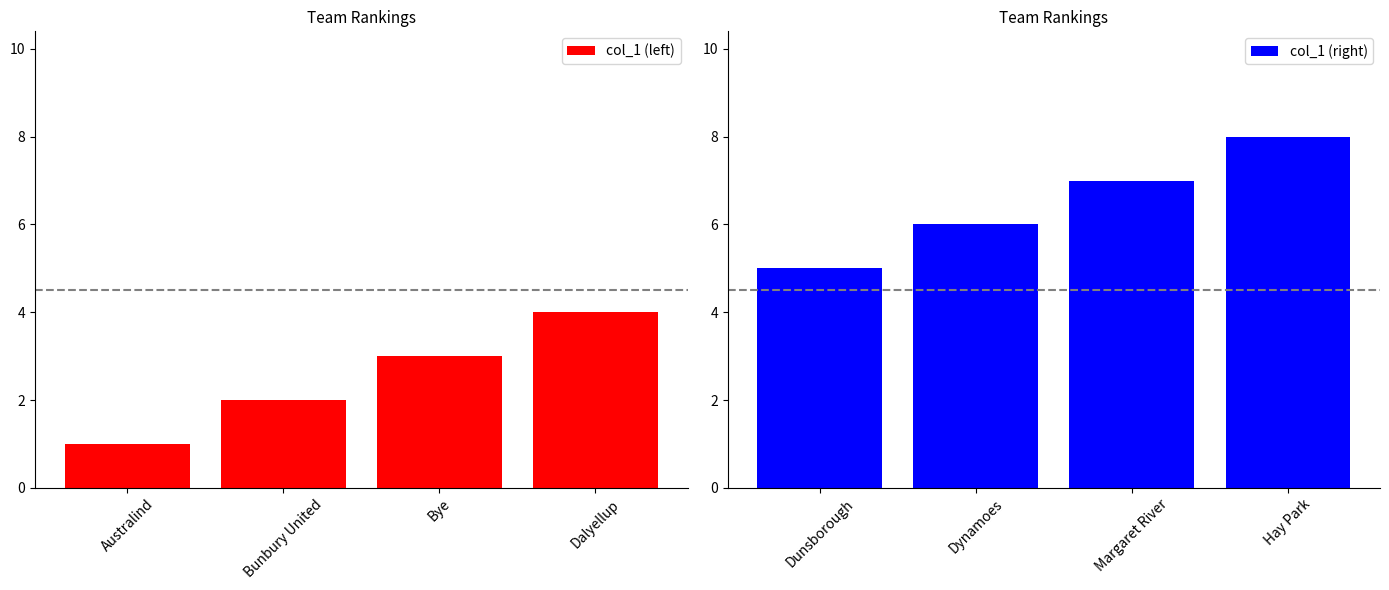

What is the difference between the col_1 (left) values at Dalyellup and Australind?

3